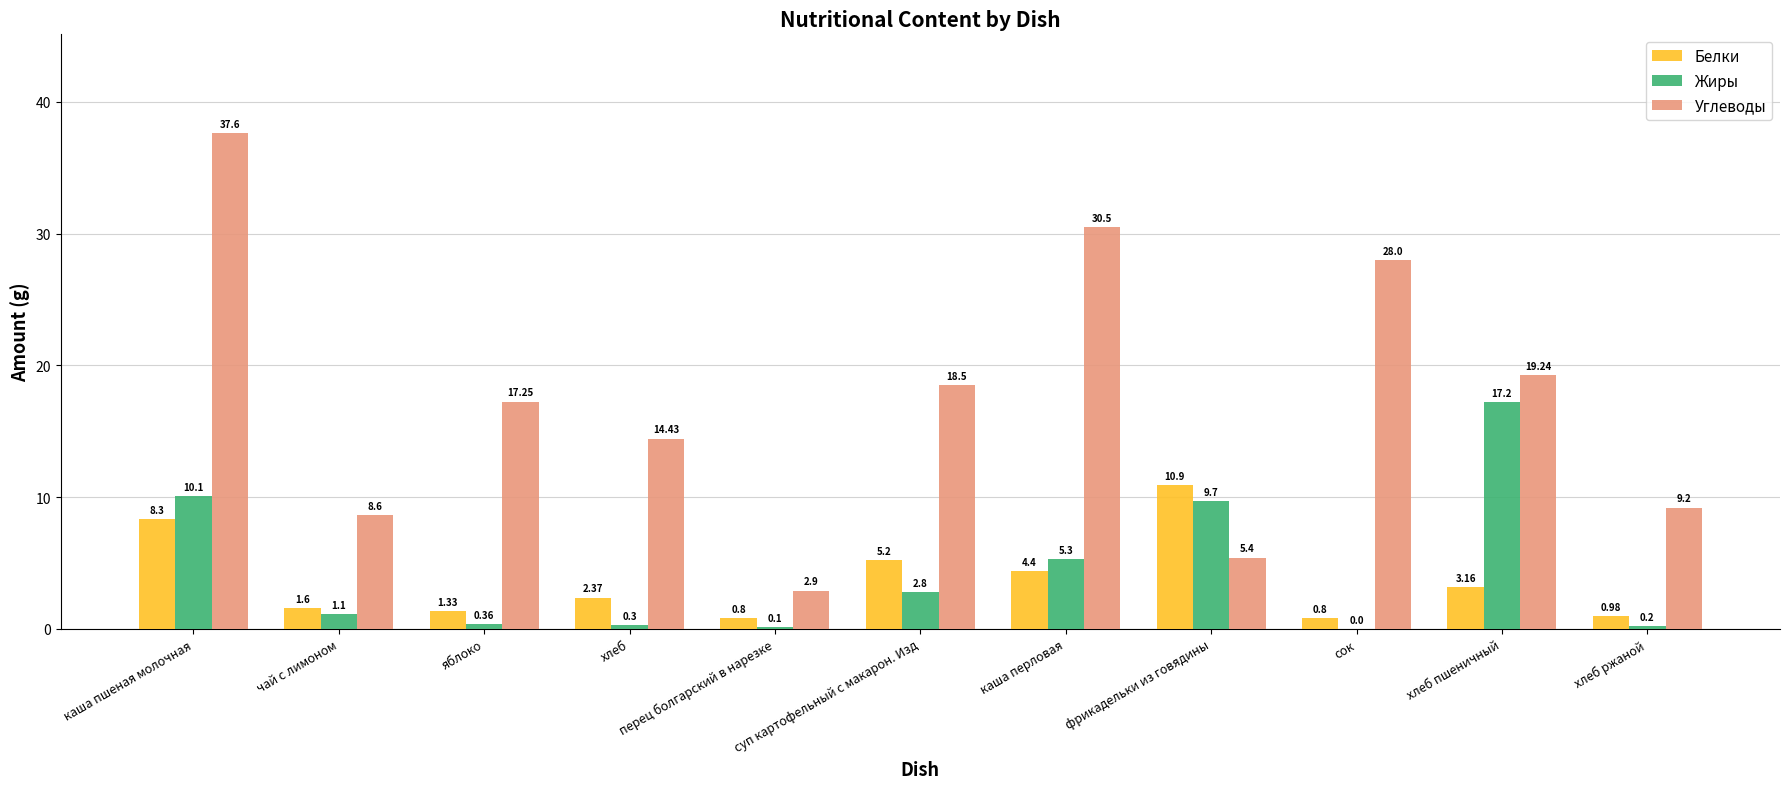

What is the sum of the Белки values at сок and суп картофельный с макарон. Изд?

6.0